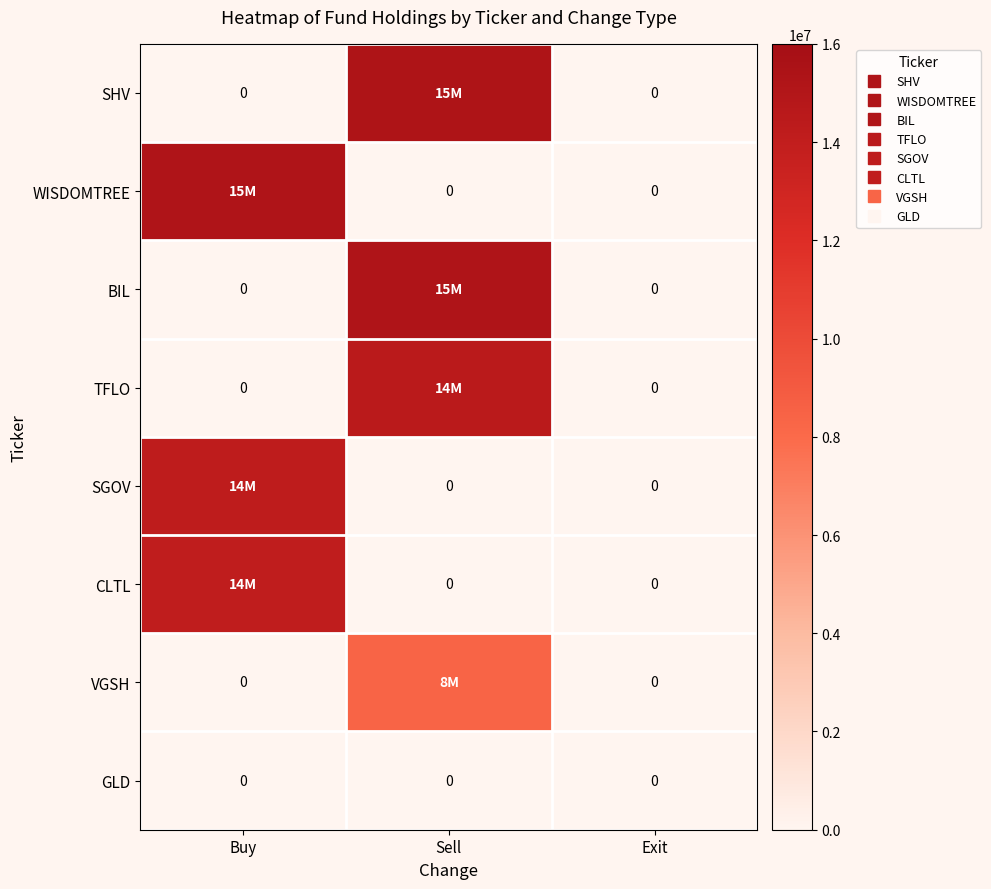

Which series changed the most between Buy and Exit?

WISDOMTREE